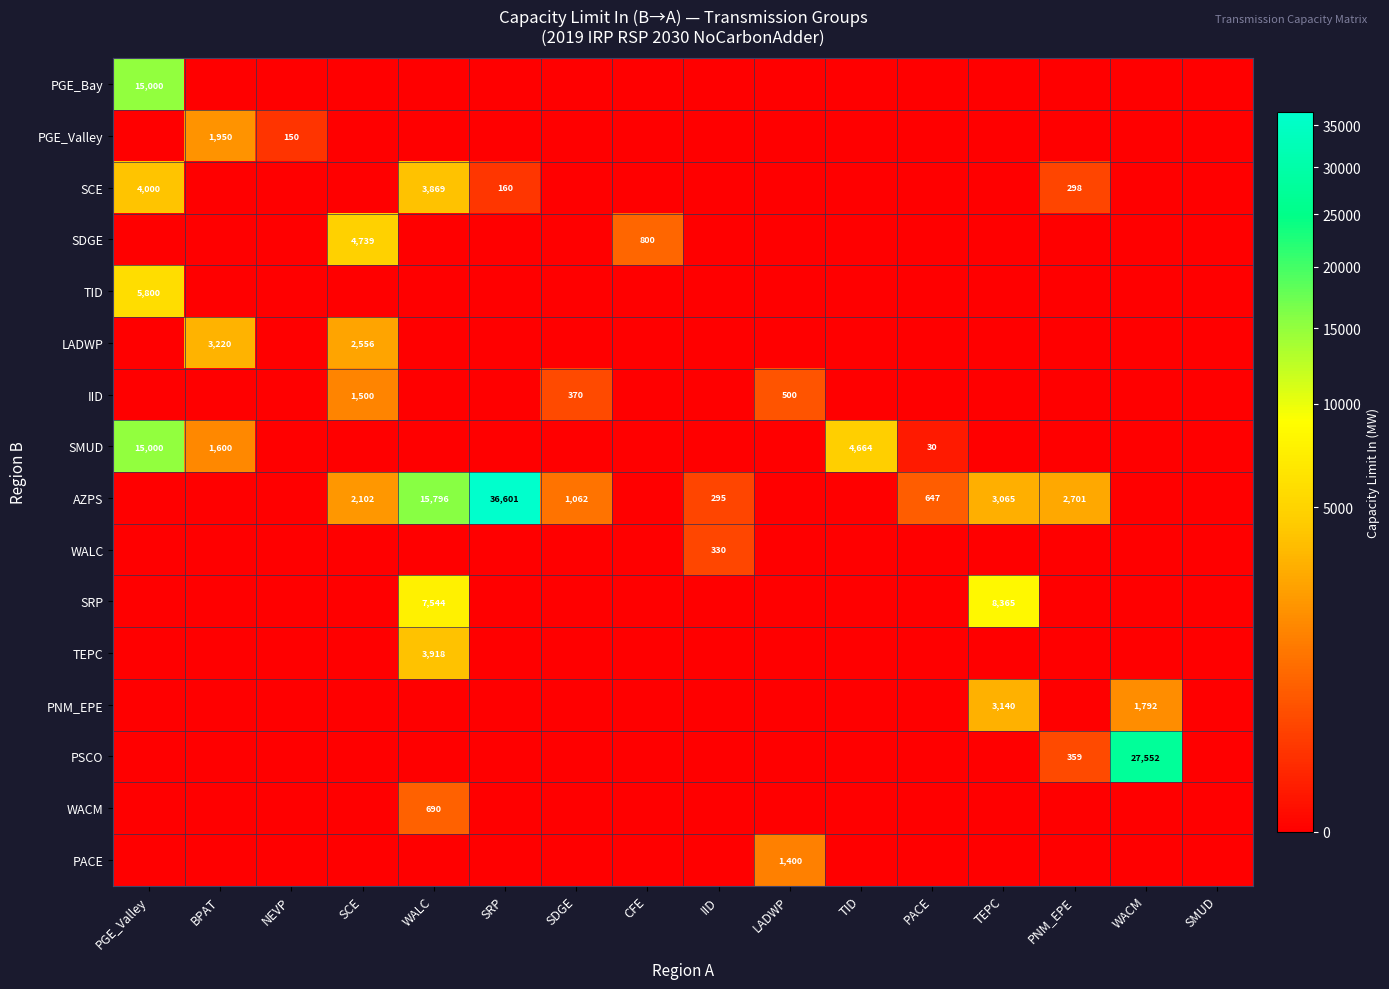

Is it true that LADWP equals 3220 at BPAT?

True